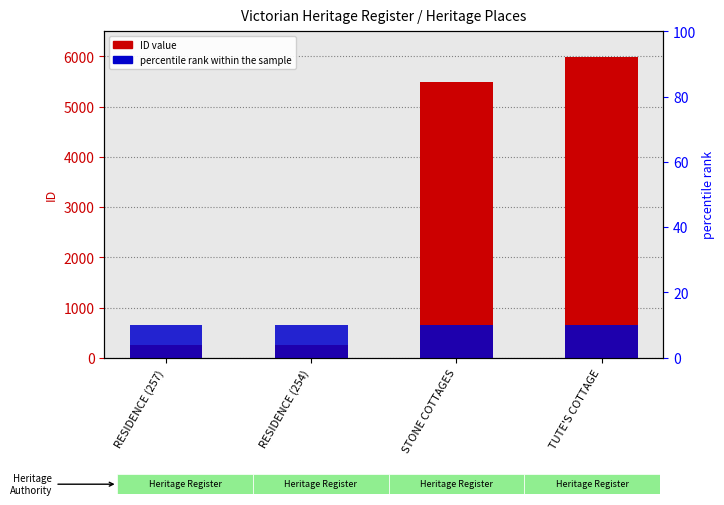

List the labels in order of ID value, largest first.

TUTE'S COTTAGE, STONE COTTAGES, RESIDENCE (257), RESIDENCE (254)